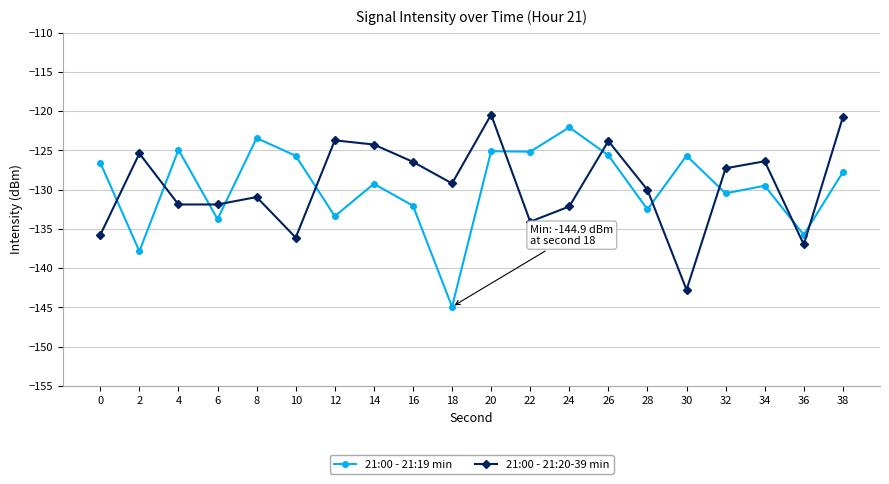

Does the chart have visible grid lines?

Yes